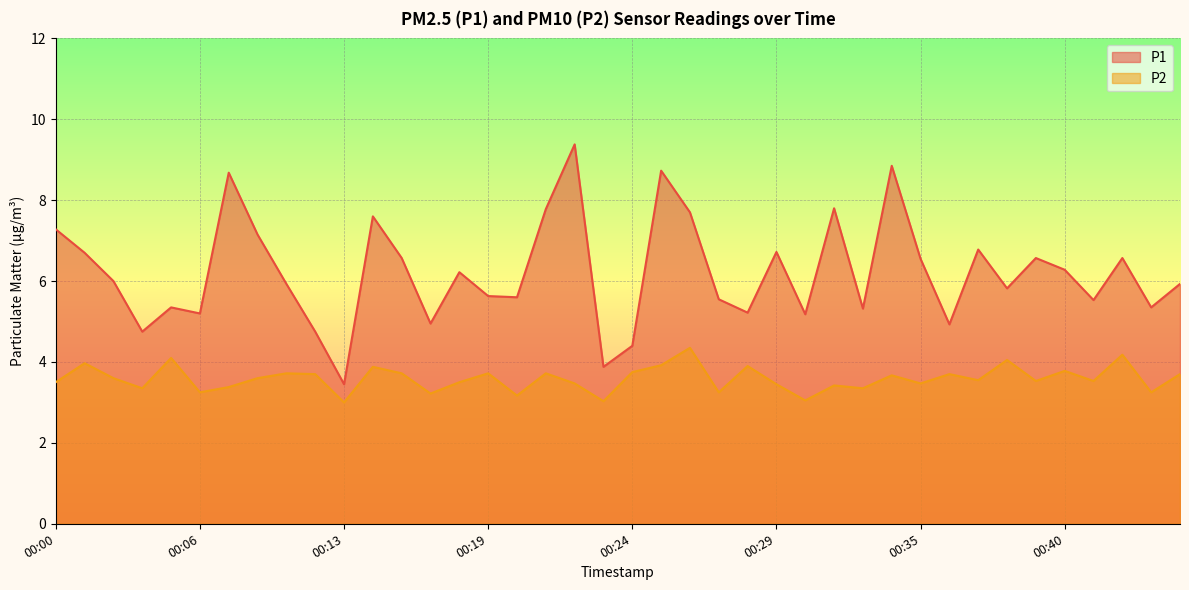

Between 00:33 and 00:13, which is larger?

00:33